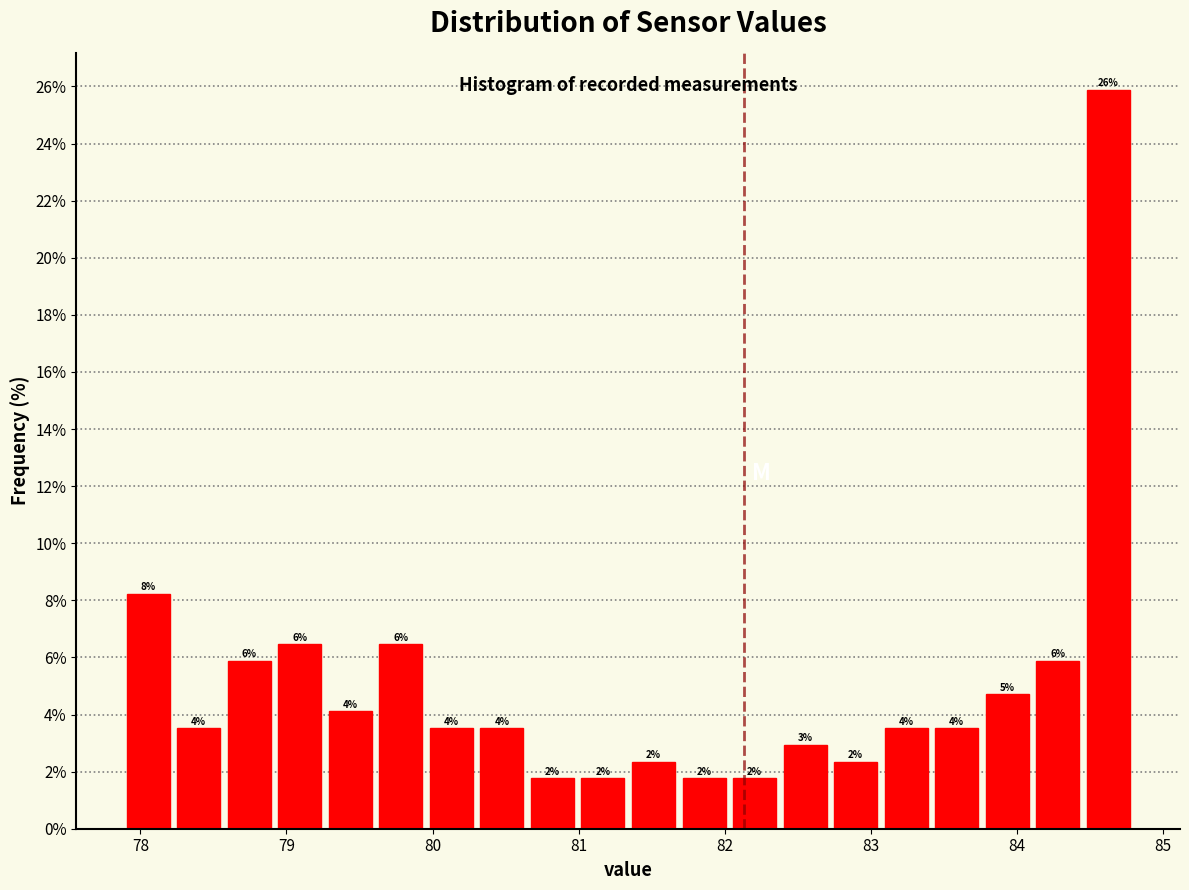

Around what value on the x-axis is the tallest bar? Give the approximate position of its centre, as read against the axis.

84.6